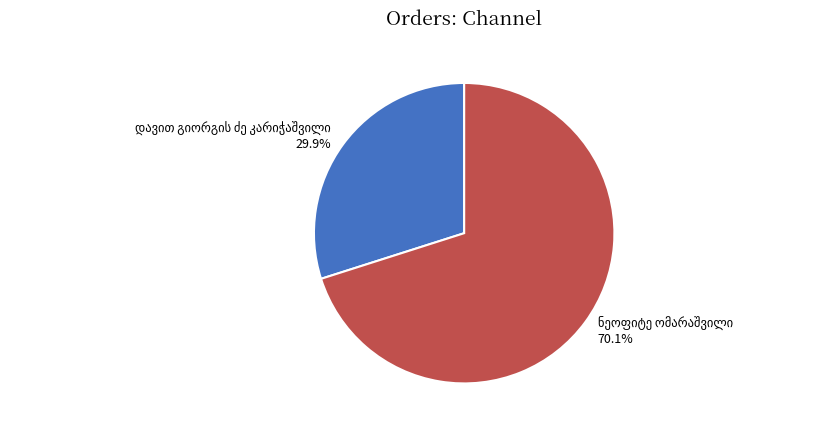

To the nearest percent, what is the average slice percentage?

50%